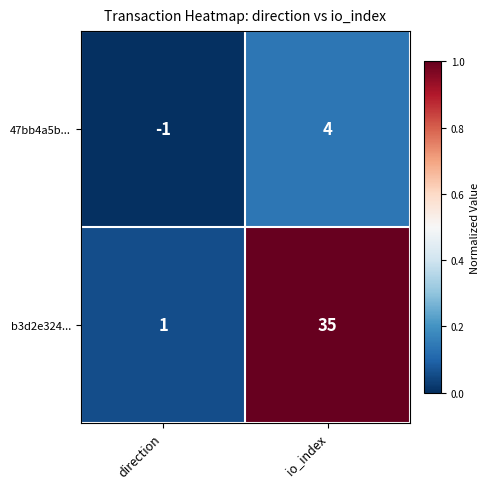

Which series changed the most between direction and io_index?

b3d2e324...